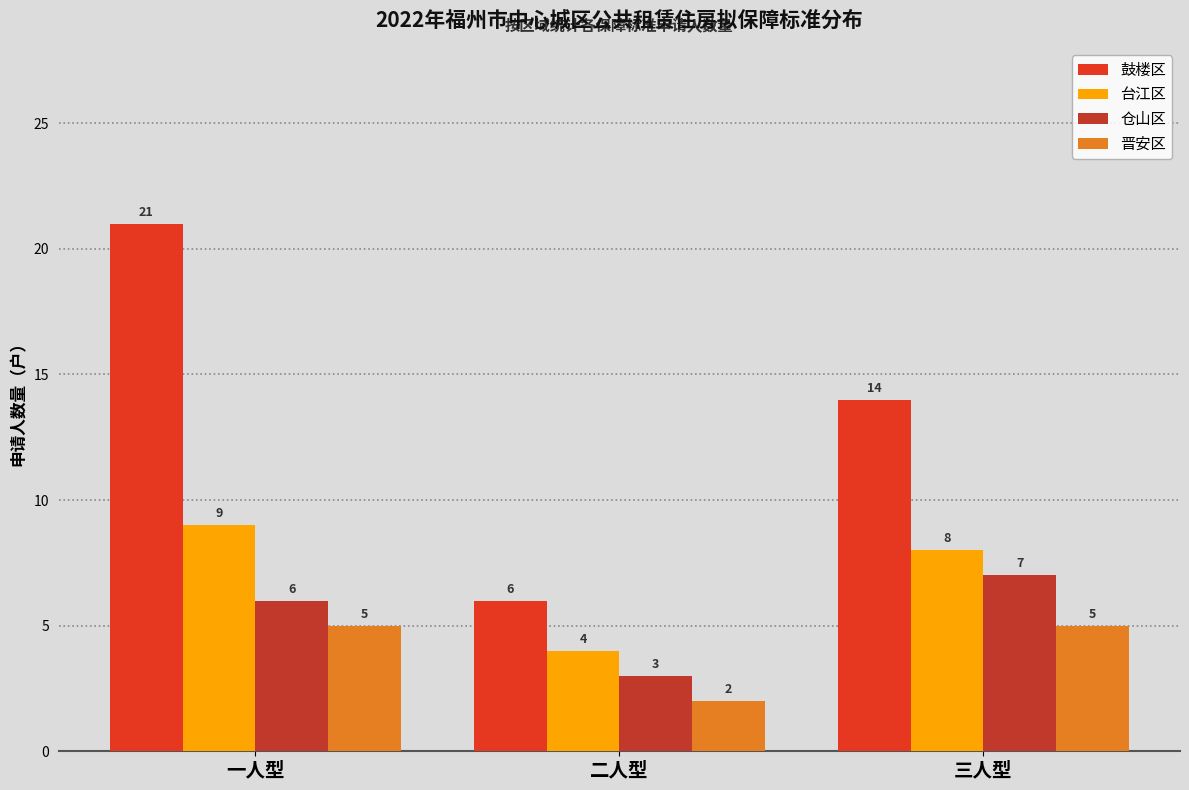

How many data points does each series have?

3